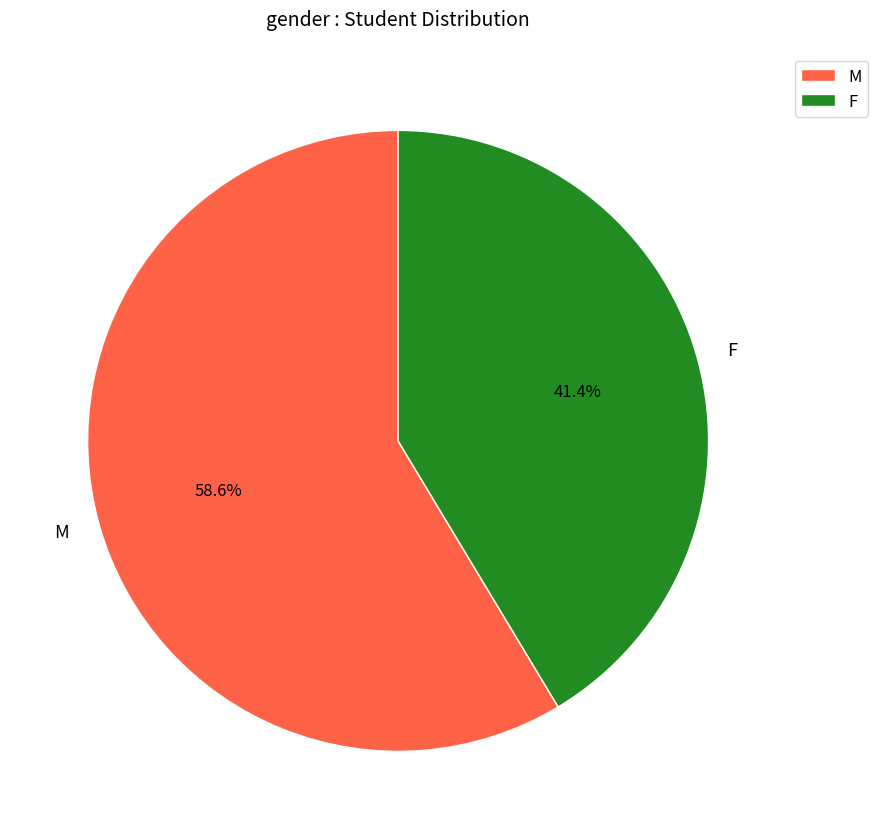

How many slices are in this pie chart?

2